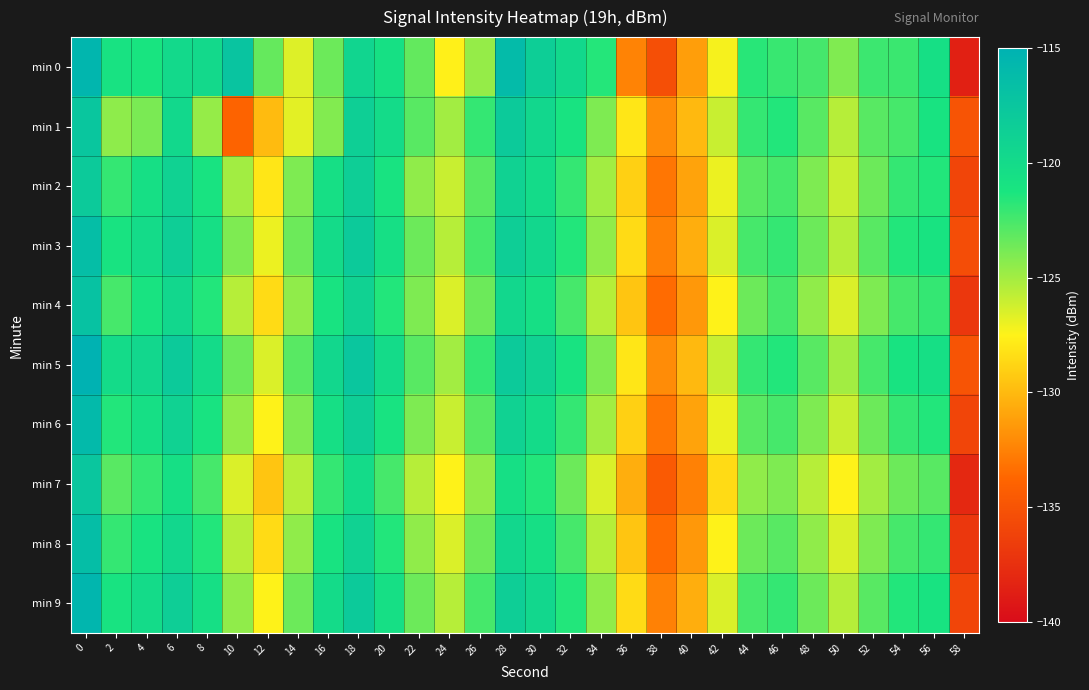

At which category does the chart reach its minimum across all series?

58